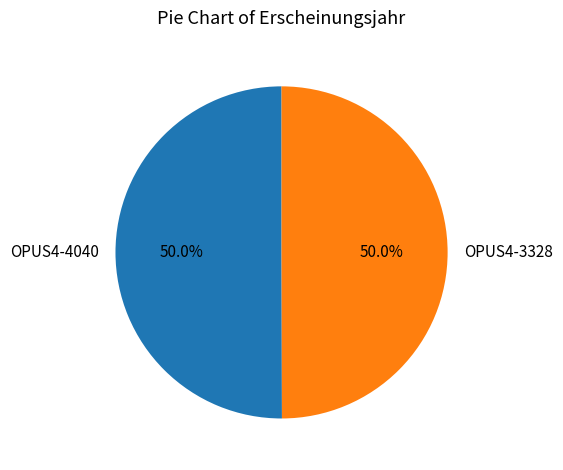

How many segments does this pie chart have?

2